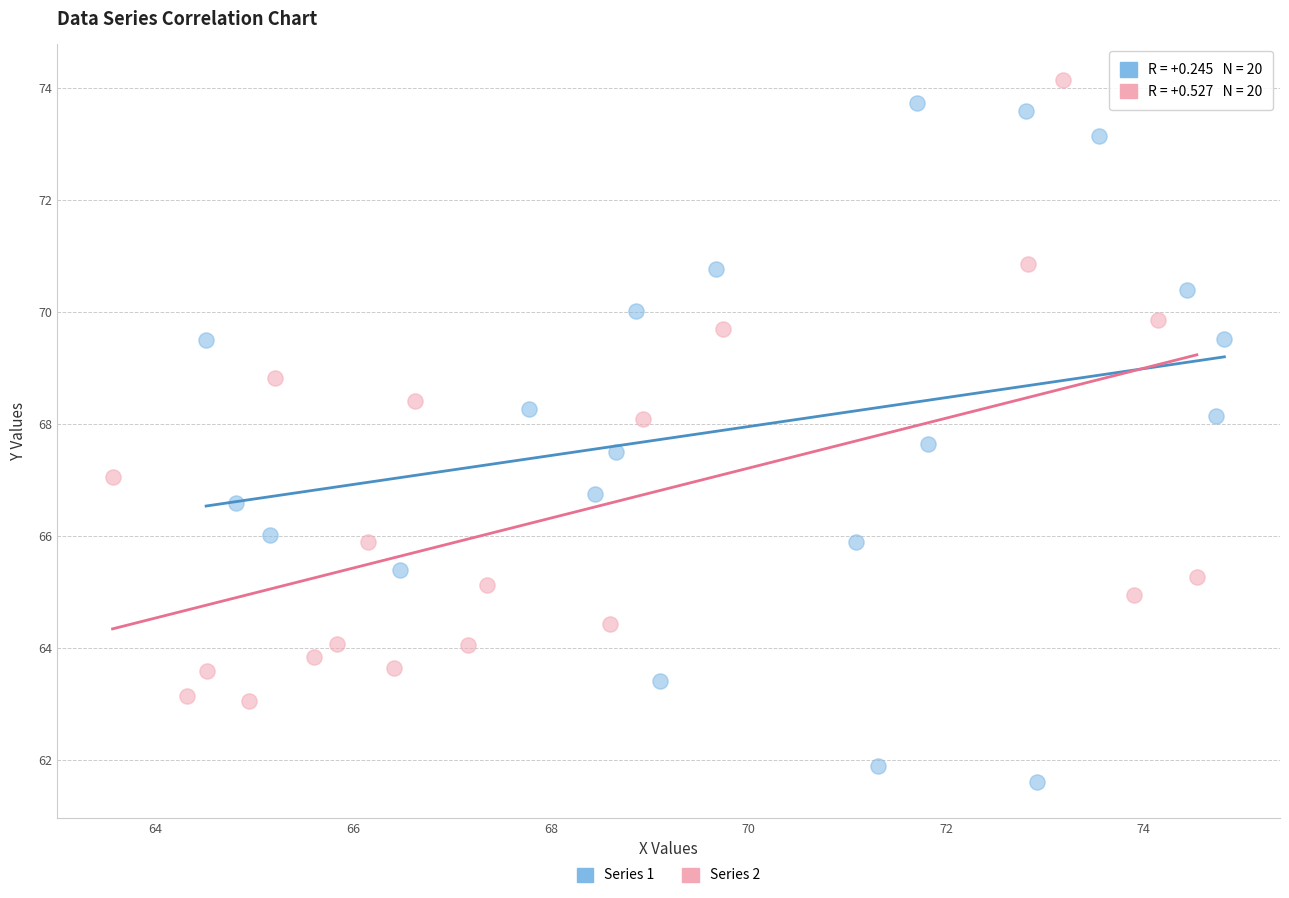

Which series contains the highest Y value?

Series 2